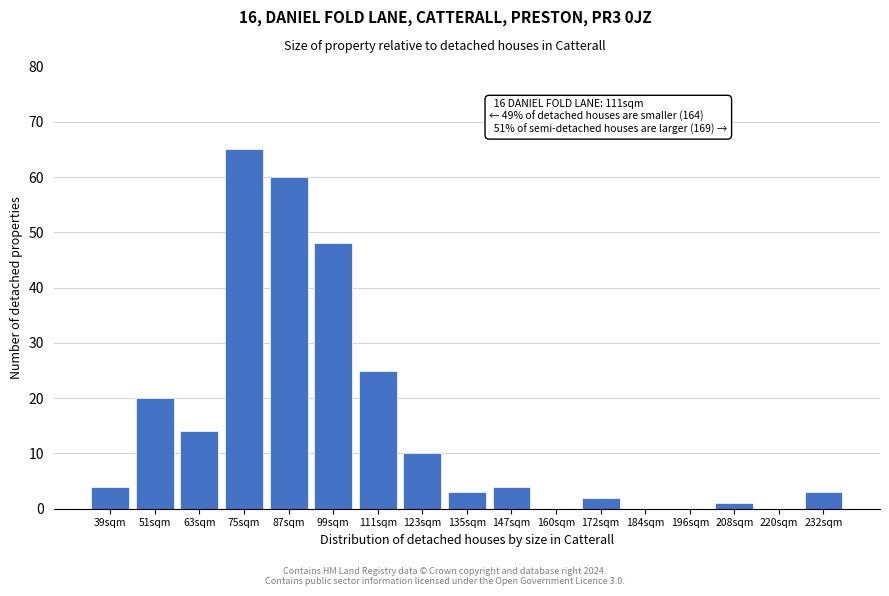

Reading left to right, extract all data points from this chart.

39sqm=4	51sqm=20	63sqm=14	75sqm=65	87sqm=60	99sqm=48	111sqm=25	123sqm=10	135sqm=3	147sqm=4	160sqm=0	172sqm=2	184sqm=0	196sqm=0	208sqm=1	220sqm=0	232sqm=3